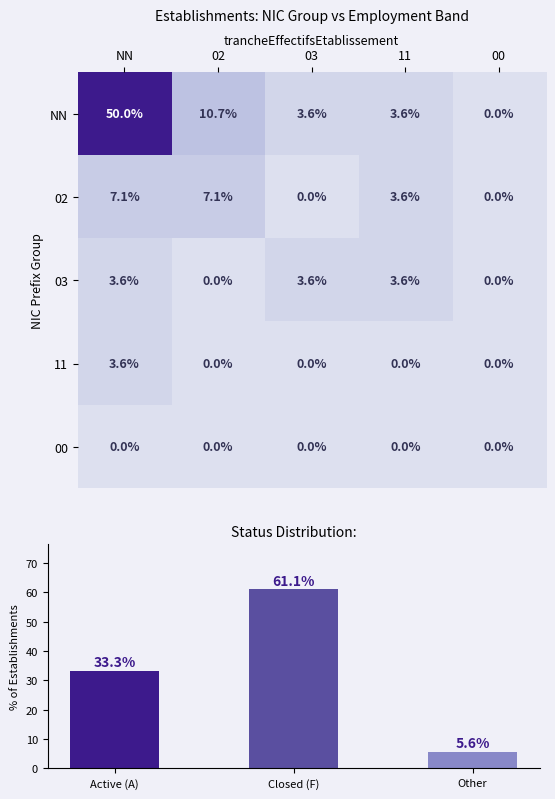

At which label does 11 reach its peak?

NN